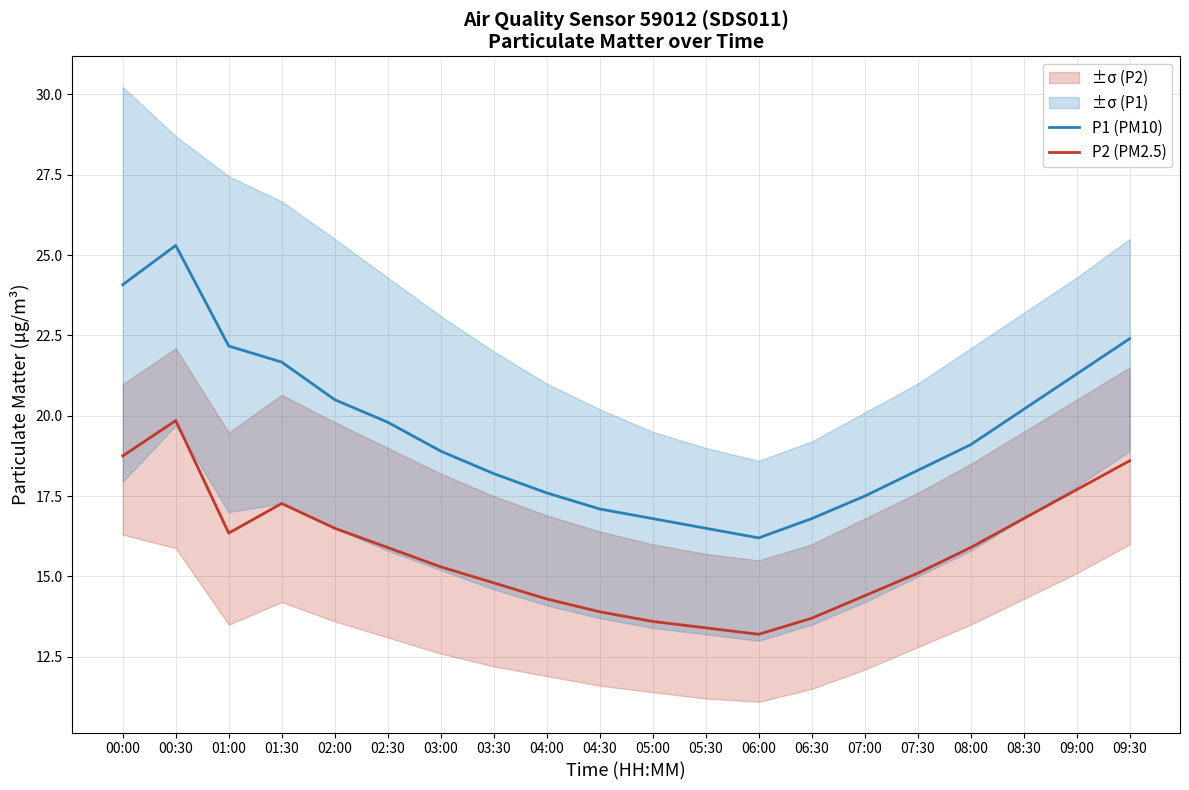

True or false: P2 (PM2.5) and P1 (PM10) cross at least once.

False